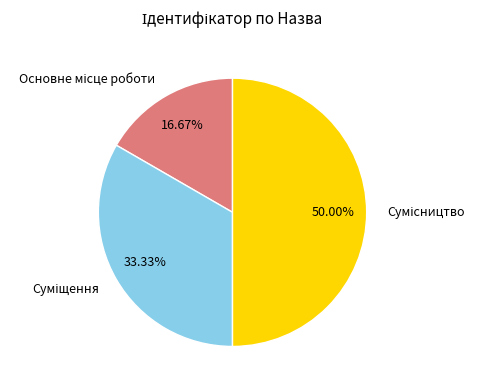

How many slices are in this pie chart?

3